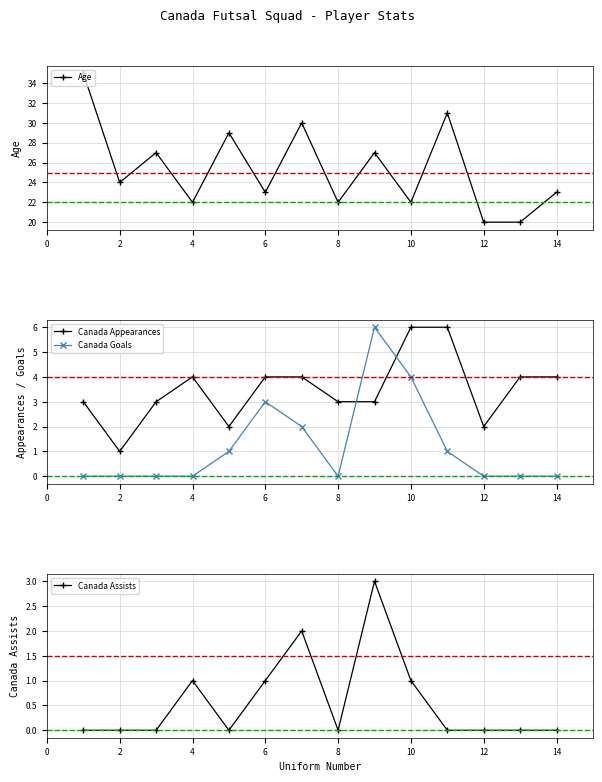

In Canada Appearances, how many points are lower than both neighbors (excluding endpoints)?

3